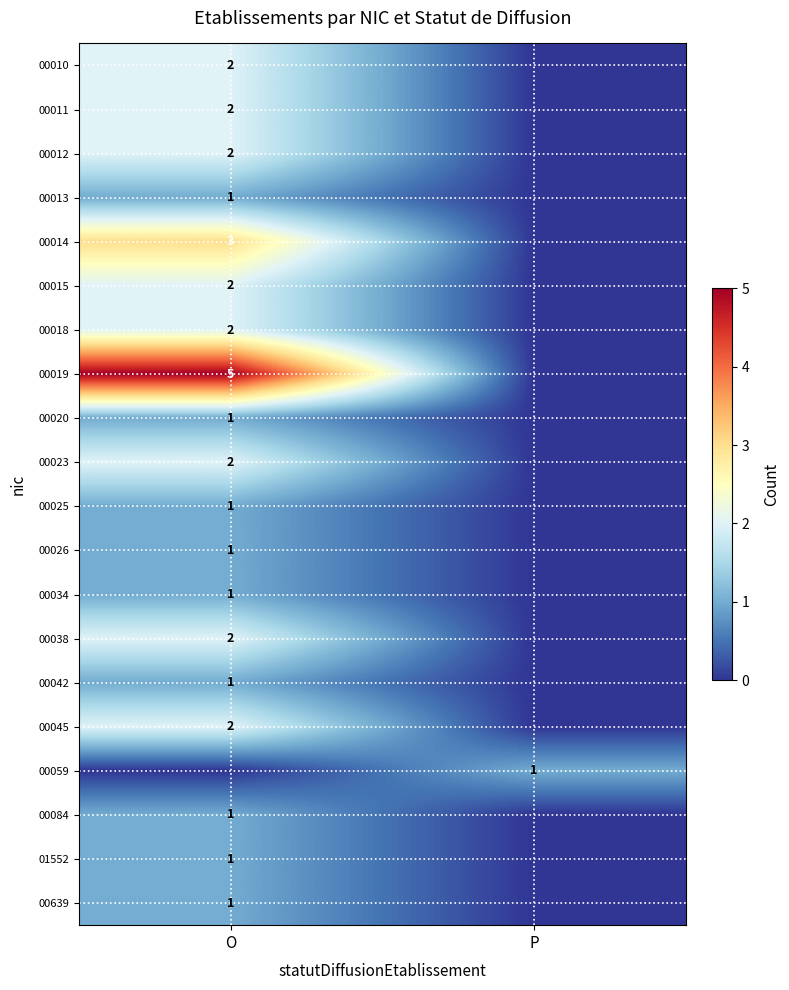

What is the maximum value shown in the chart?

5